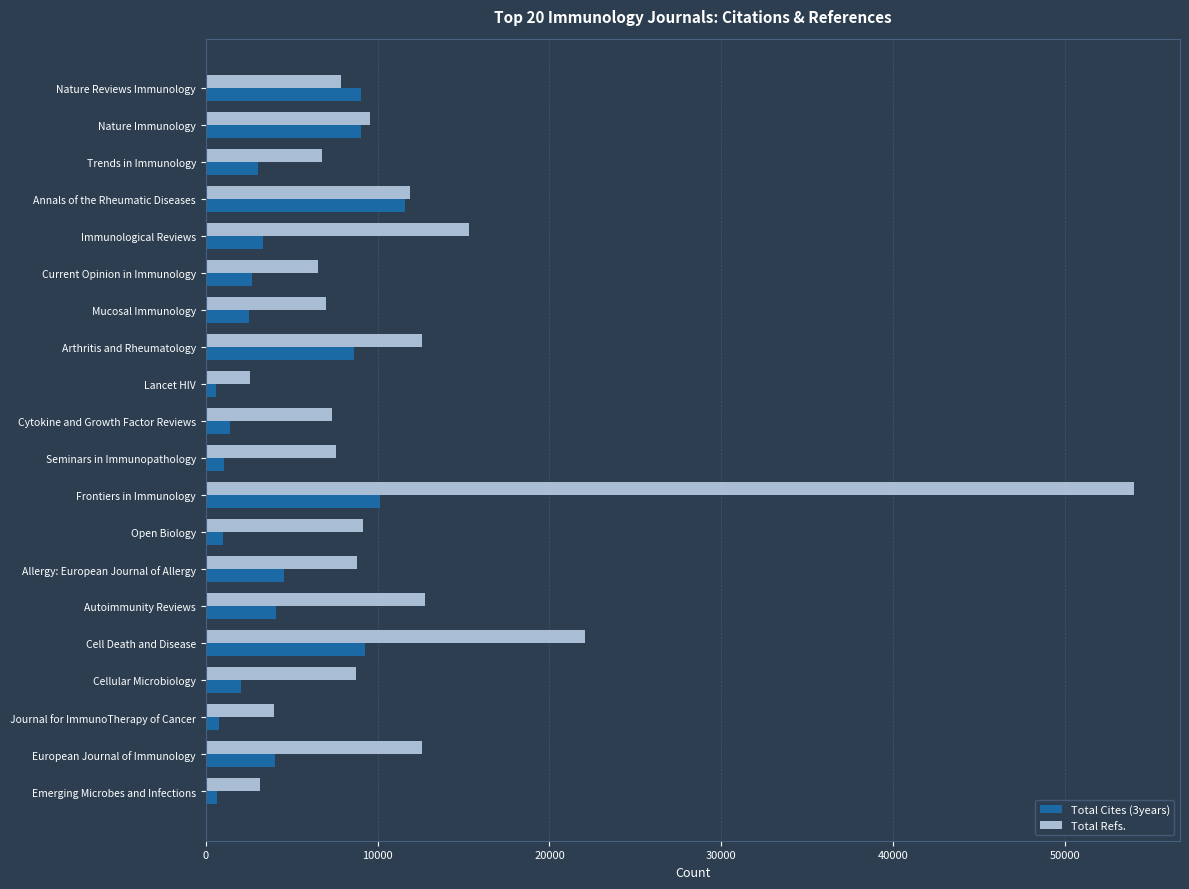

Is it true that Total Cites (3years) equals 2053 at Cellular Microbiology?

True